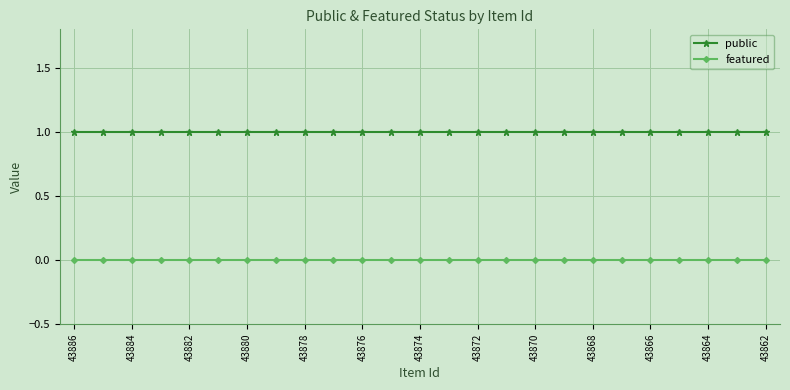

True or false: public and featured cross at least once.

False